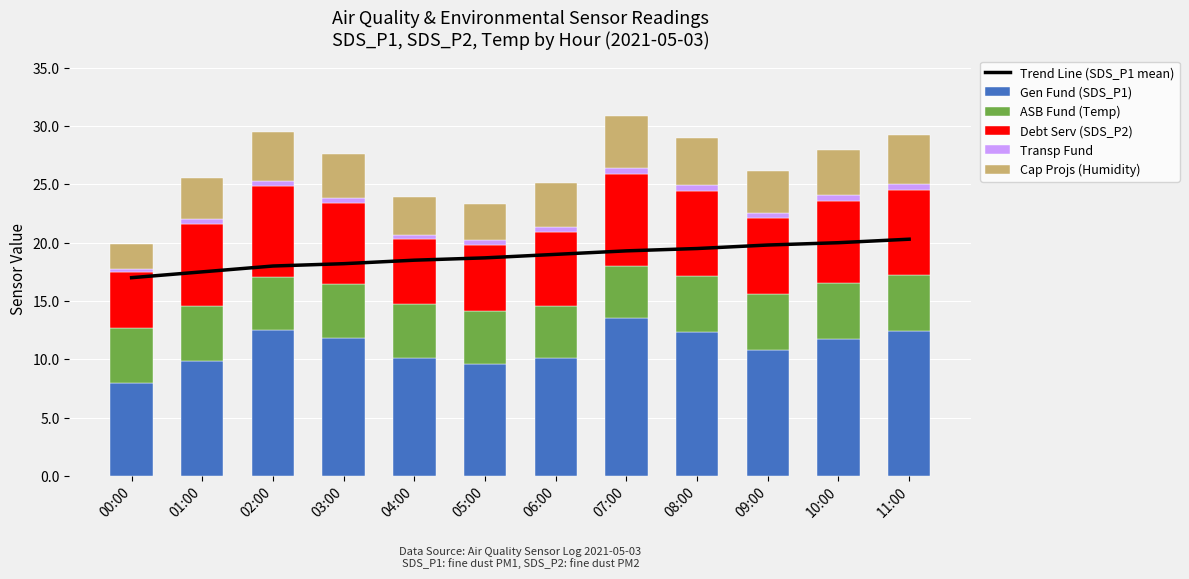

How many groups of bars are there?

12